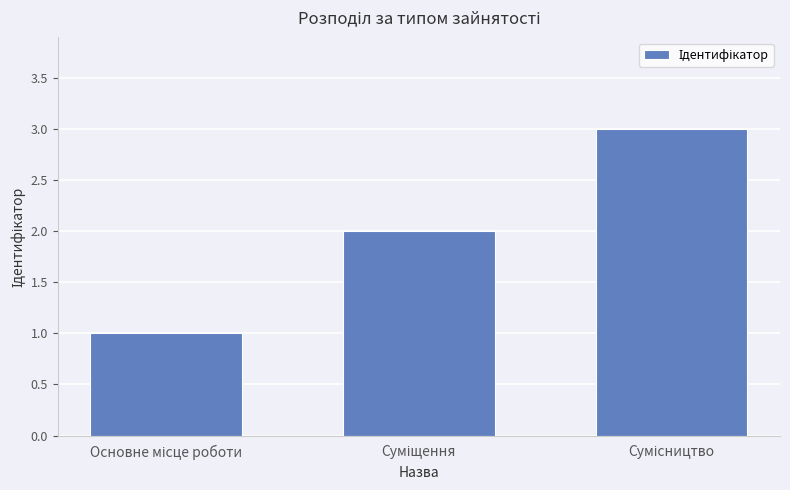

What is the difference between the maximum and minimum values?

2